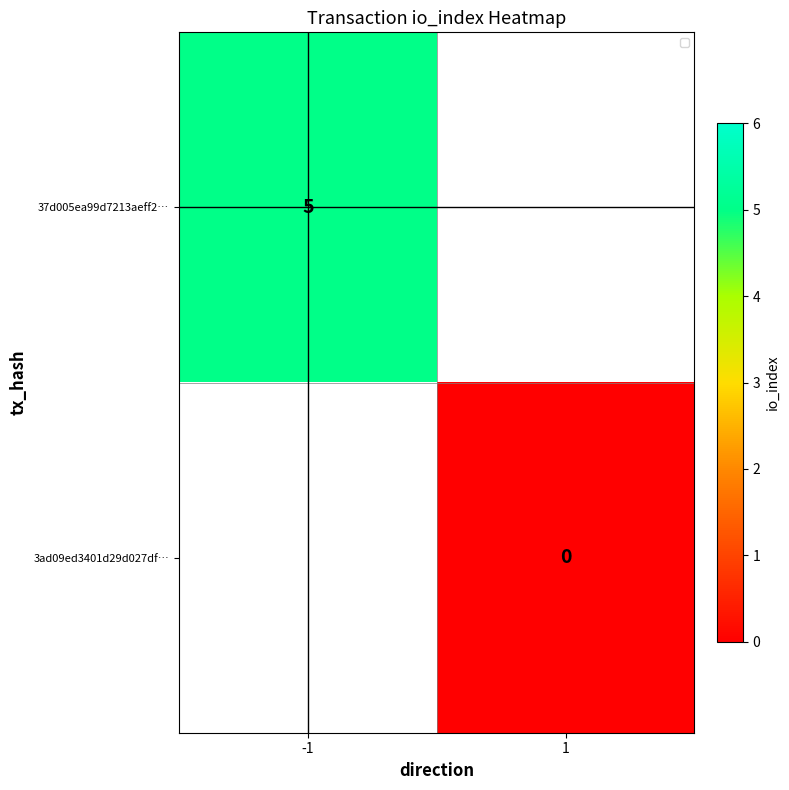

Which has a higher value, 1 or -1?

-1